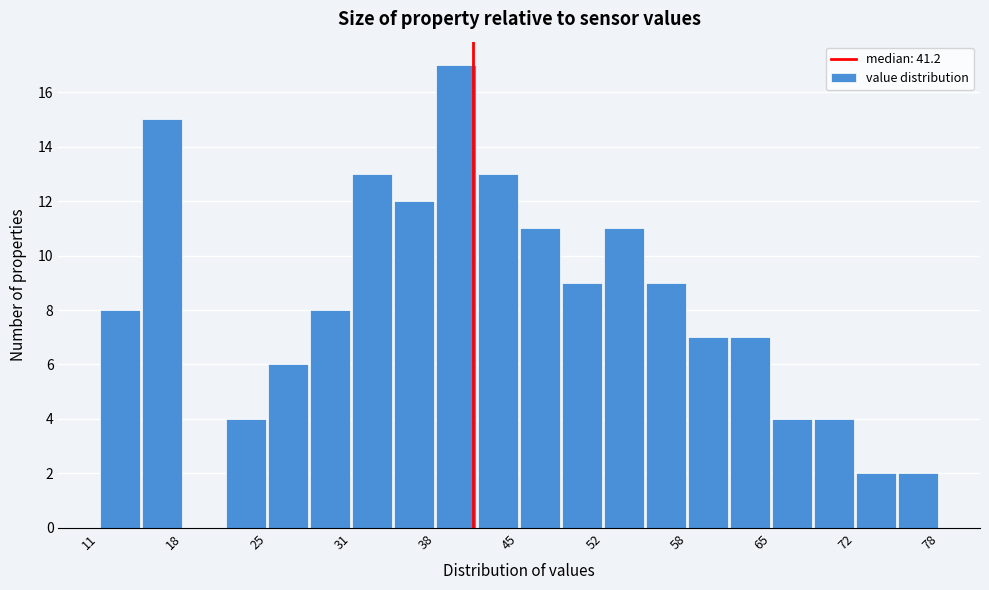

Around what value on the x-axis is the tallest bar? Give the approximate position of its centre, as read against the axis.

40